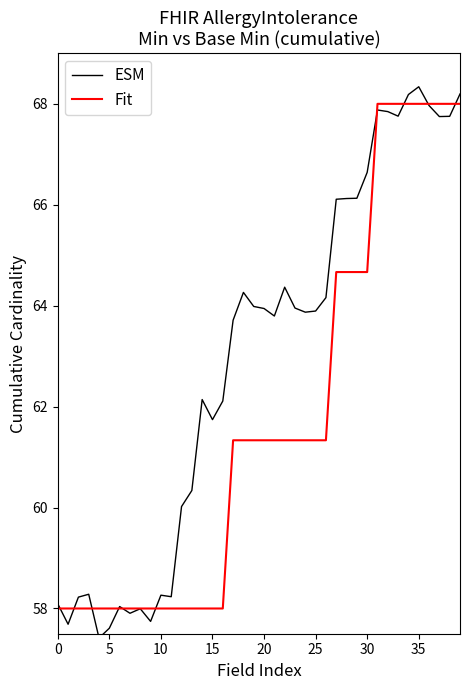

What is the maximum value shown in the chart?

68.3